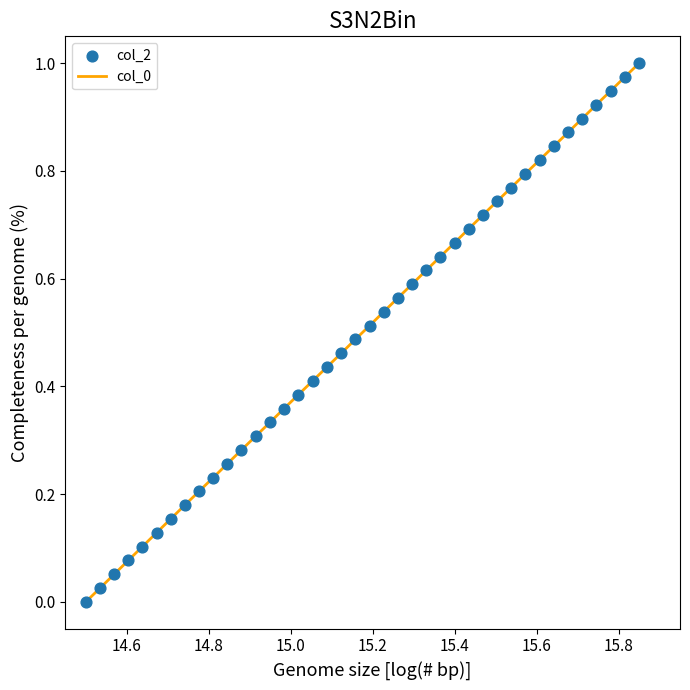

Is this an area chart (filled region under the line)?

No